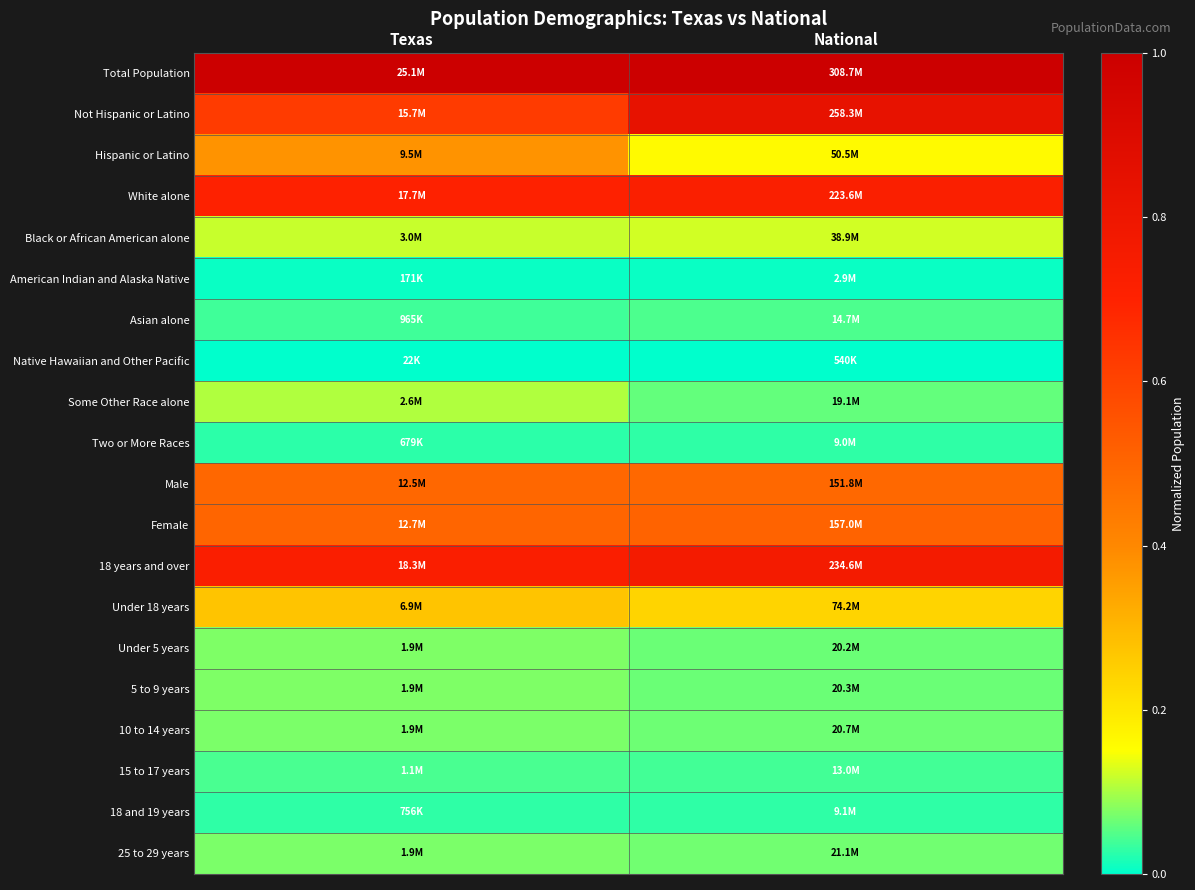

Reading right to left, what are all the values shown in this chart?

Total Population: National=1.0	Texas=1.0
Not Hispanic or Latino: National=0.8	Texas=0.6
Hispanic or Latino: National=0.2	Texas=0.4
White alone: National=0.7	Texas=0.7
Black or African American alone: National=0.1	Texas=0.1
American Indian and Alaska Native: National=0.0	Texas=0.0
Asian alone: National=0.0	Texas=0.0
Native Hawaiian and Other Pacific: National=0.0	Texas=0.0
Some Other Race alone: National=0.1	Texas=0.1
Two or More Races: National=0.0	Texas=0.0
Male: National=0.5	Texas=0.5
Female: National=0.5	Texas=0.5
18 years and over: National=0.8	Texas=0.7
Under 18 years: National=0.2	Texas=0.3
Under 5 years: National=0.1	Texas=0.1
5 to 9 years: National=0.1	Texas=0.1
10 to 14 years: National=0.1	Texas=0.1
15 to 17 years: National=0.0	Texas=0.0
18 and 19 years: National=0.0	Texas=0.0
25 to 29 years: National=0.1	Texas=0.1